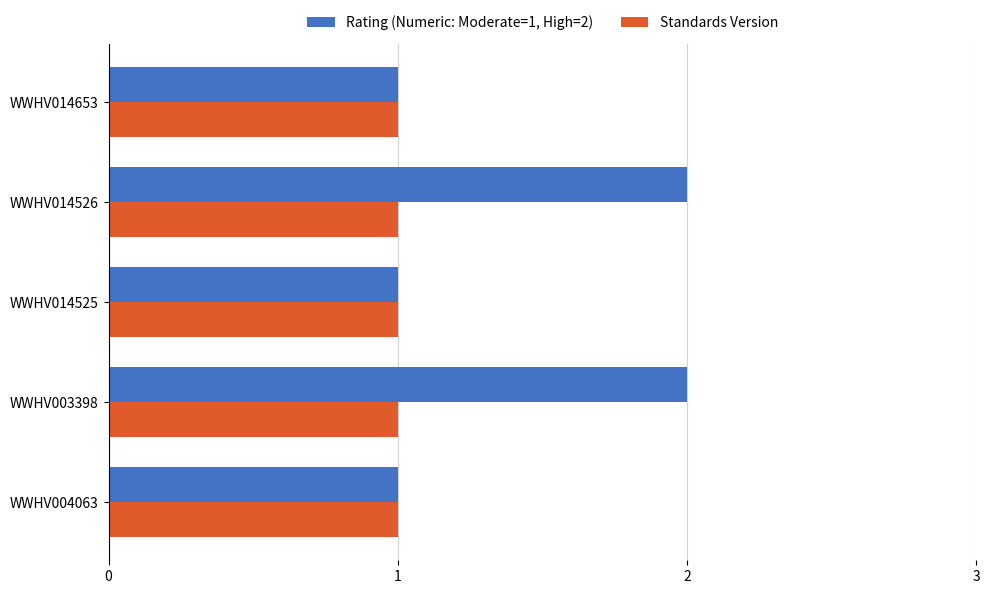

Rank the series by their maximum value, from lowest to highest.

Standards Version, Rating (Numeric: Moderate=1, High=2)